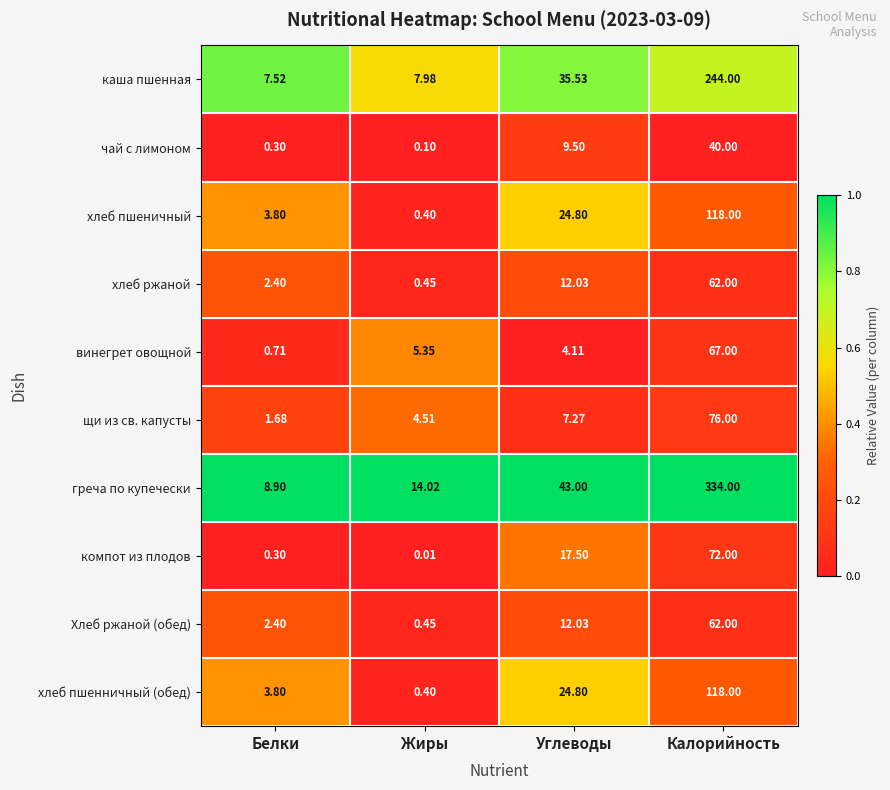

At which category is the sum across all series the highest?

Калорийность